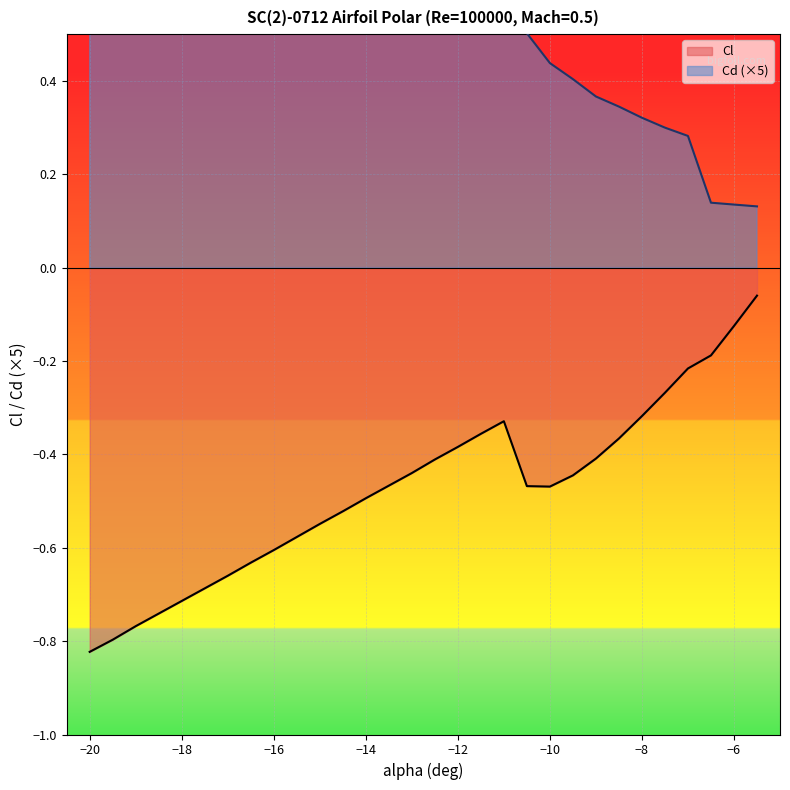

Does the chart display data point markers on the line(s)?

No